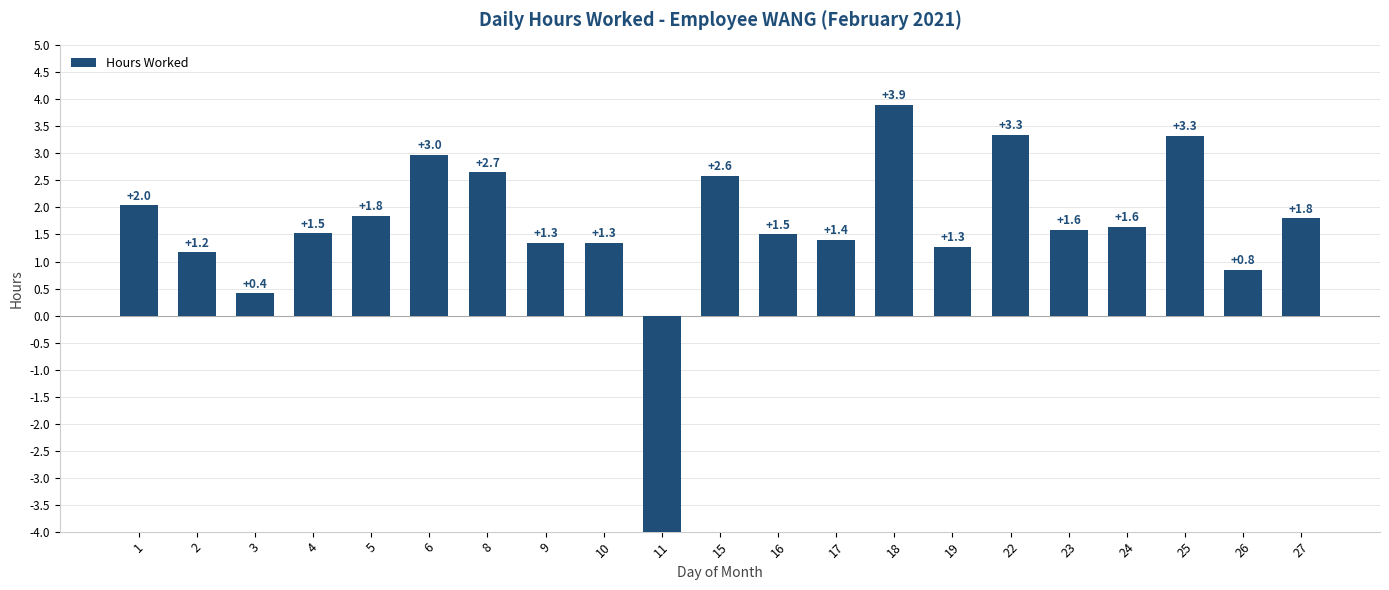

List the labels in order of value, largest first.

18, 22, 25, 6, 8, 15, 1, 5, 27, 24, 23, 4, 16, 17, 10, 9, 19, 2, 26, 3, 11